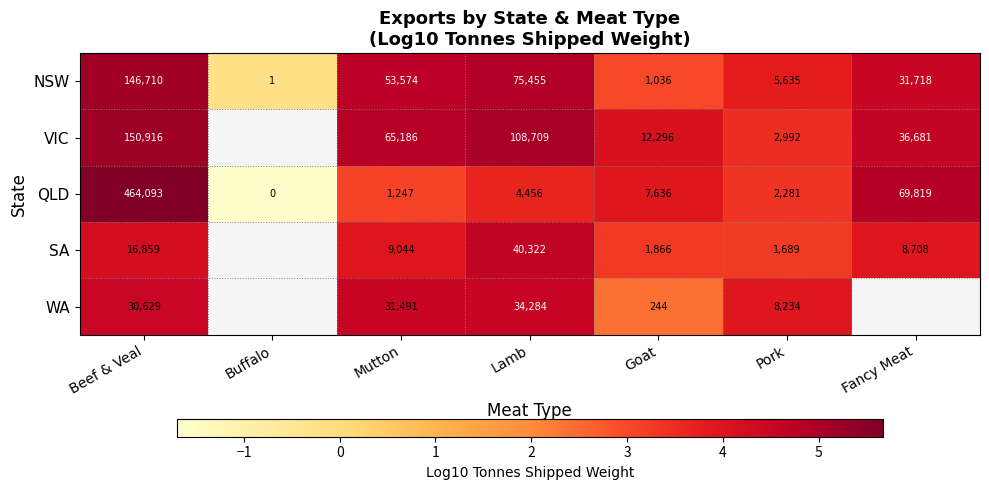

Rank the series at Beef & Veal from lowest to highest value.

SA, WA, NSW, VIC, QLD